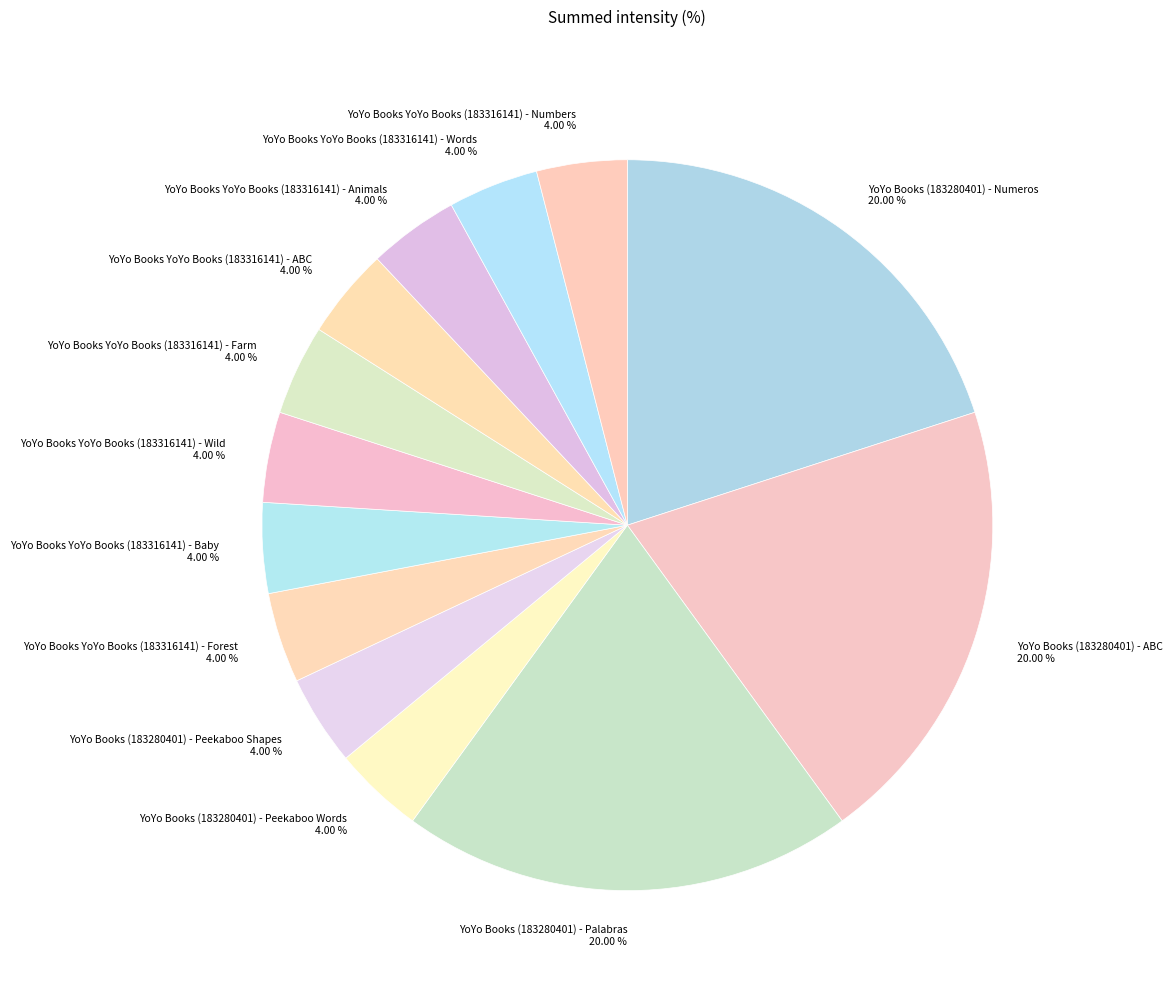

What percentage do YoYo Books YoYo Books (183316141) - Animals and YoYo Books YoYo Books (183316141) - Words together represent?

8.0%